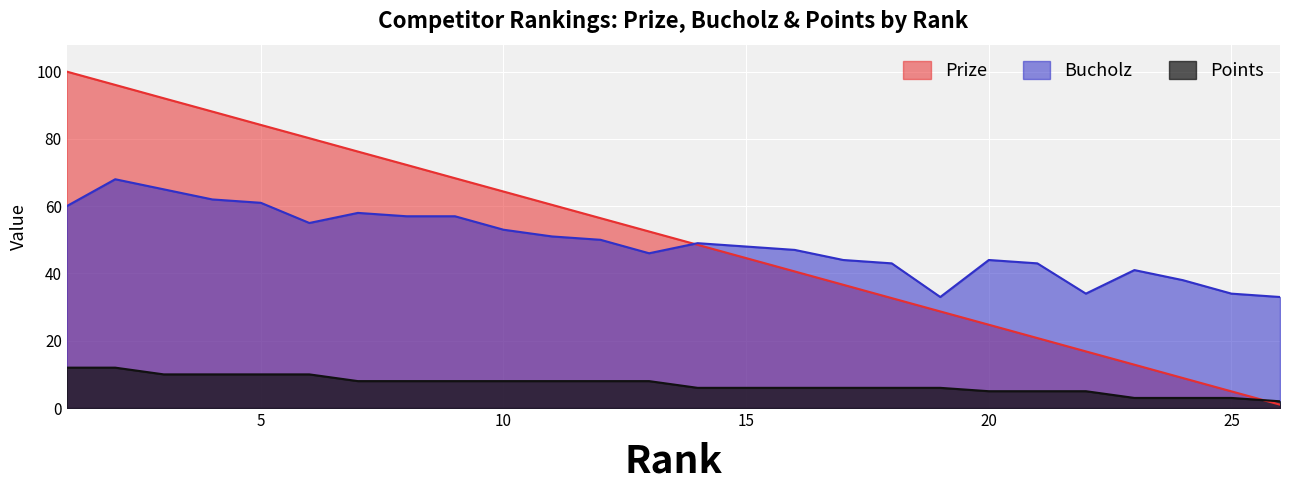

Where does the Bucholz series first go above 49?

1